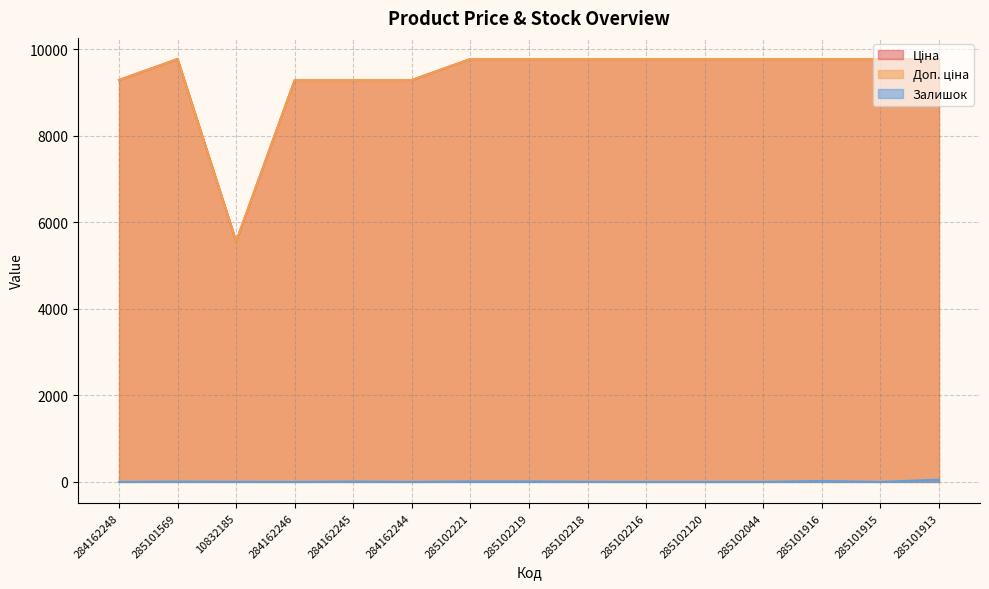

Reading left to right, list all the values displayed in this chart.

Ціна: 284162248=9290.5	285101569=9775.5	10832185=5560.3	284162246=9290.5	284162245=9290.5	284162244=9290.5	285102221=9775.5	285102219=9775.5	285102218=9775.5	285102216=9775.5	285102120=9775.5	285102044=9775.5	285101916=9775.5	285101915=9775.5	285101913=9775.5
Доп. ціна: 284162248=9290.5	285101569=9775.5	10832185=5560.3	284162246=9290.5	284162245=9290.5	284162244=9290.5	285102221=9775.5	285102219=9775.5	285102218=9775.5	285102216=9775.5	285102120=9775.5	285102044=9775.5	285101916=9775.5	285101915=9775.5	285101913=9775.5
Залишок: 284162248=0.0	285101569=7.0	10832185=3.0	284162246=0.0	284162245=8.0	284162244=0.0	285102221=11.0	285102219=11.0	285102218=3.0	285102216=0.0	285102120=0.0	285102044=1.0	285101916=21.0	285101915=0.0	285101913=53.0